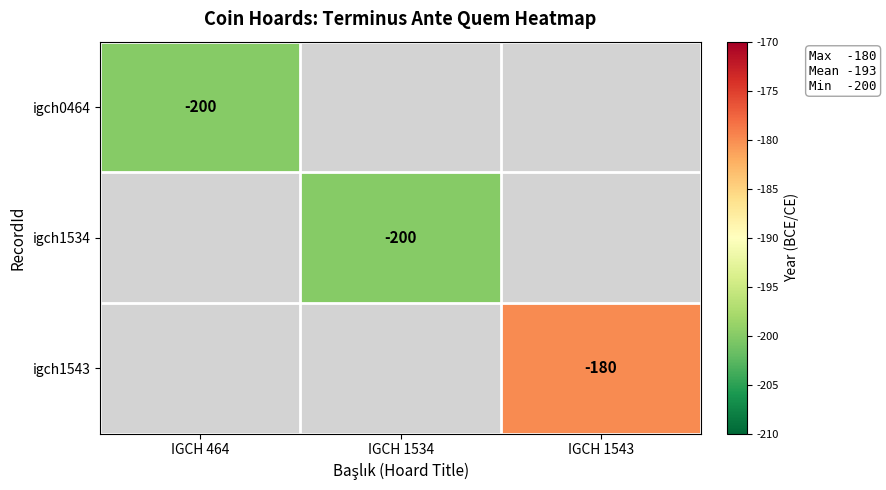

The value of igch1543 at IGCH 1543 is -180. True or false?

True